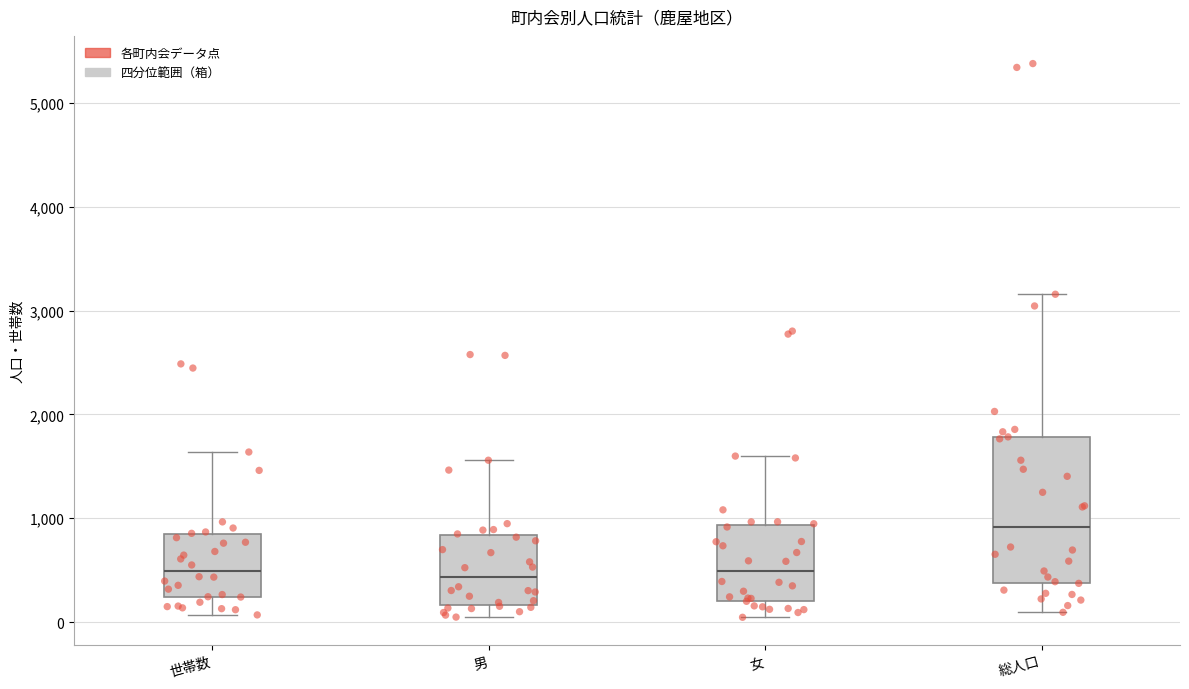

Which box has the highest median line?

総人口